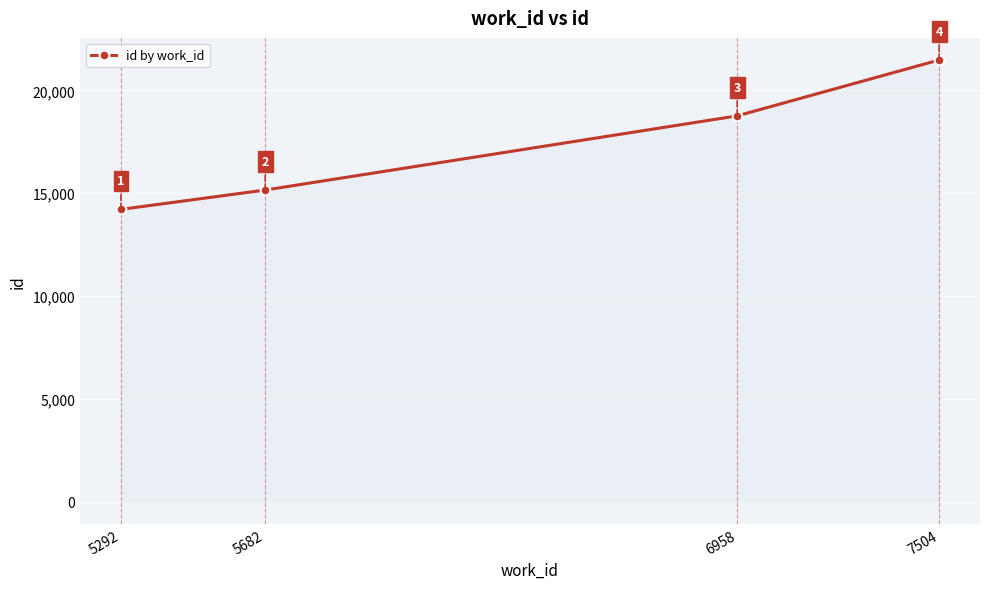

Reading right to left, what are all the values shown in this chart?

7504=21479	6958=18762	5682=15157	5292=14218